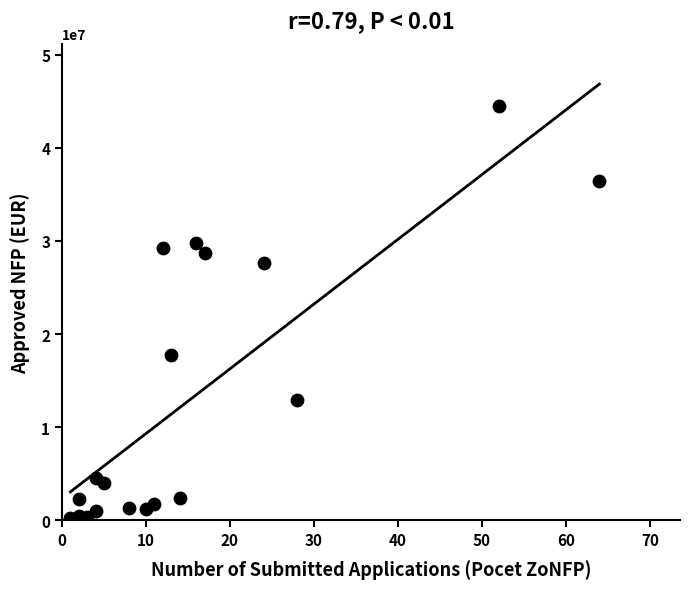

What is the range of Y values (max minus min)?

44289668.7